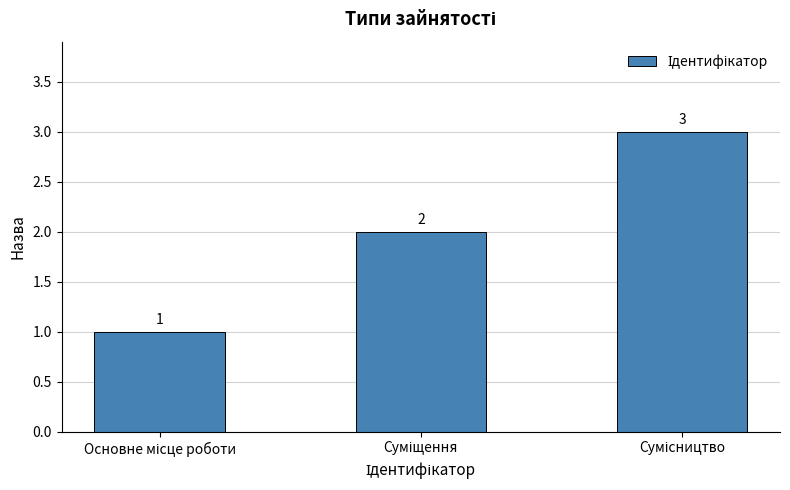

What is the average value?

2